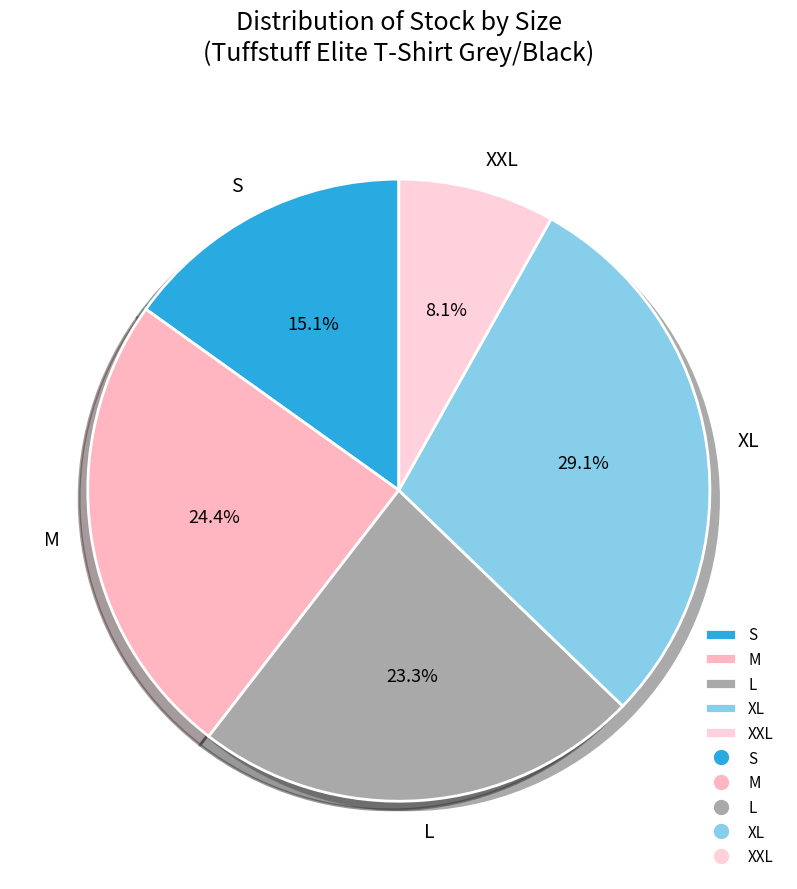

Which has a higher value, XXL or S?

S